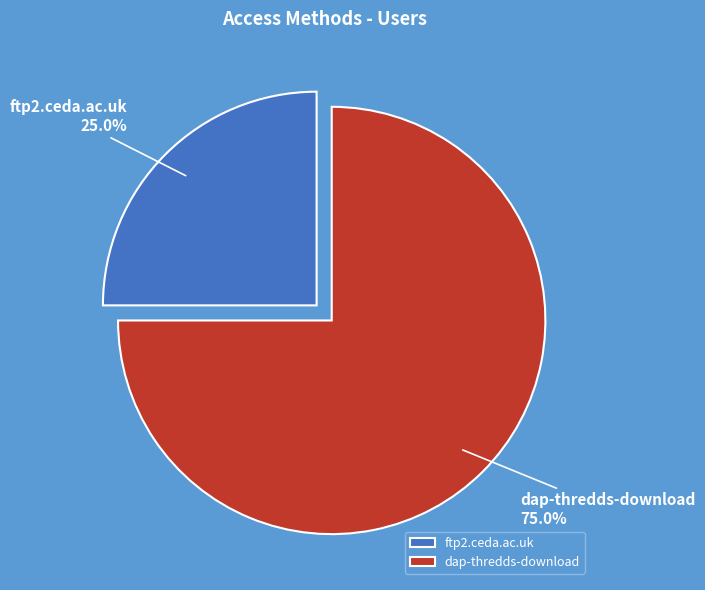

Is it true that dap-thredds-download is 61% of the pie?

False